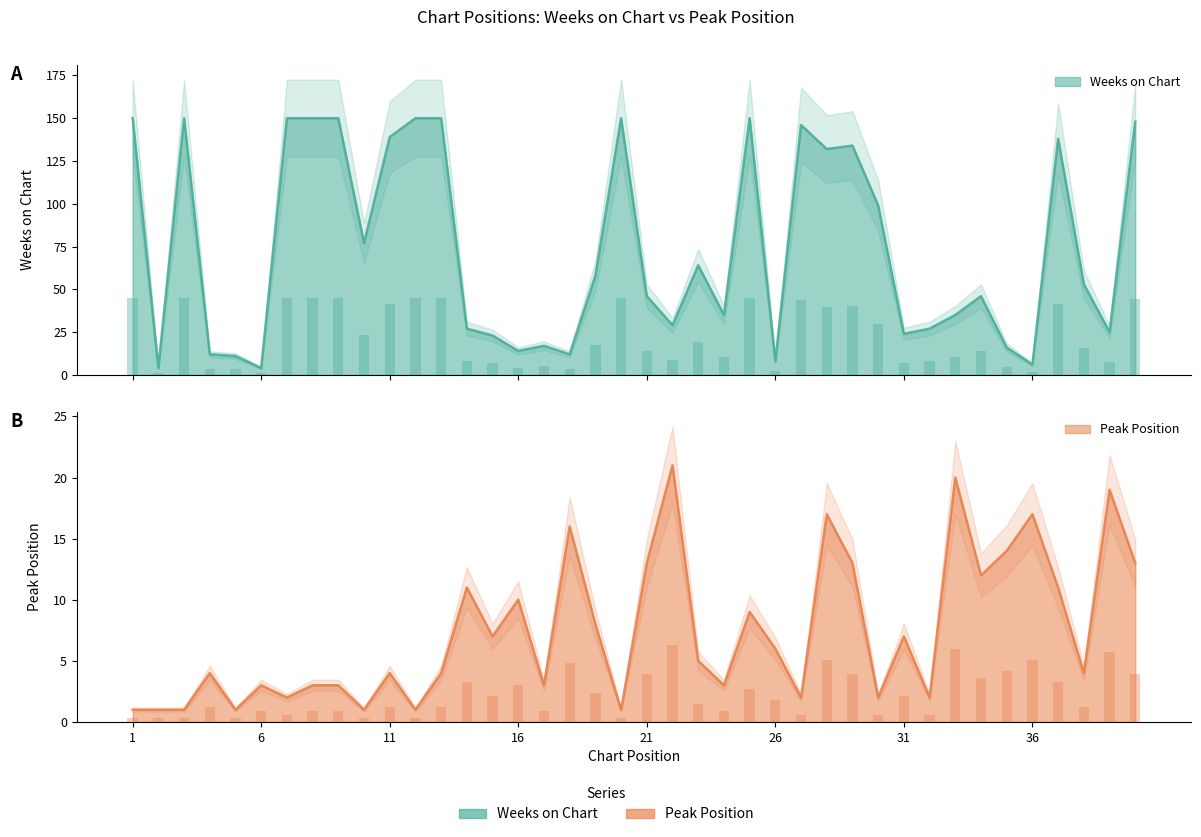

Which series changed the most between 5 and 34?

Weeks on Chart